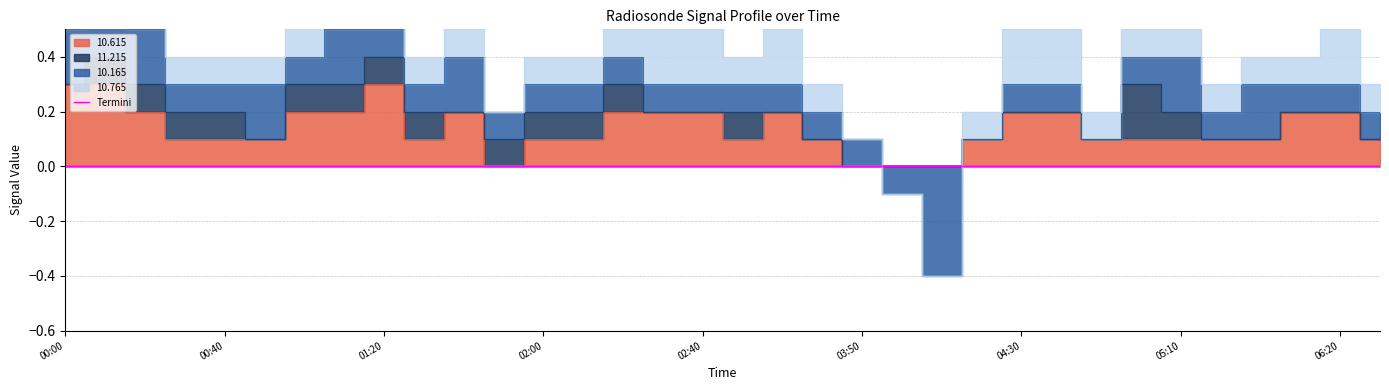

Which series has the widest spread of values?

10.165